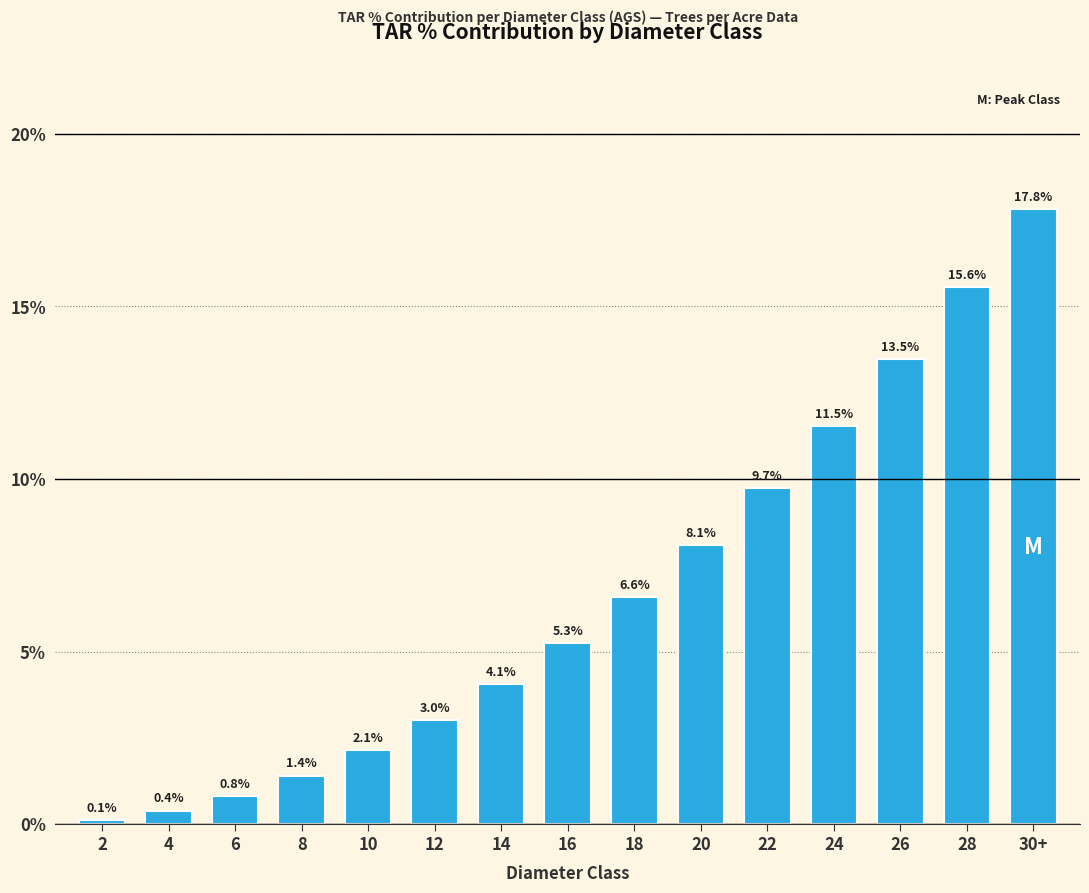

Reading left to right, what are all the values shown in this chart?

0.1	0.4	0.8	1.4	2.1	3.0	4.1	5.3	6.6	8.1	9.7	11.5	13.5	15.6	17.8